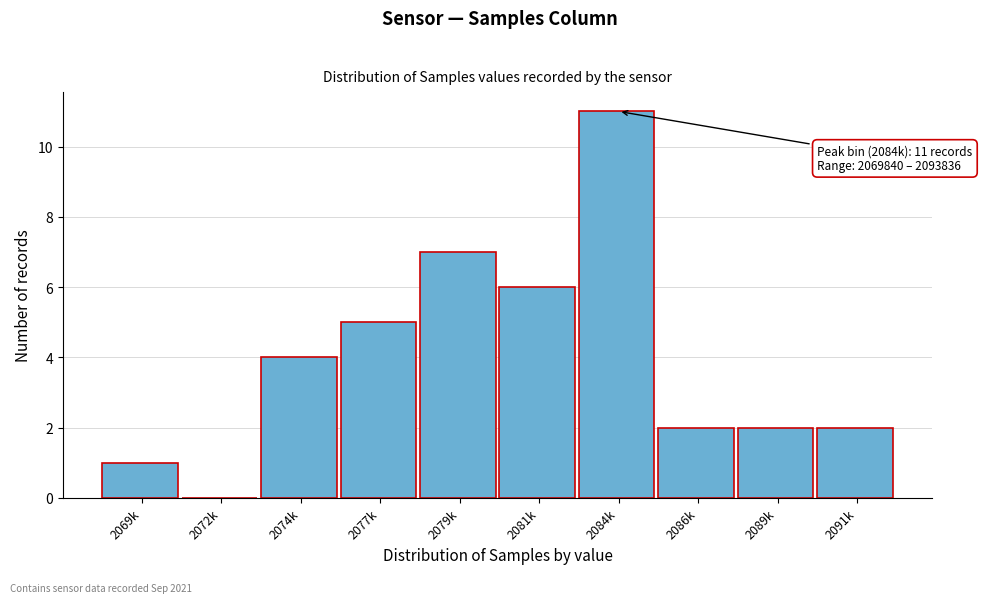

Reading left to right, what are all the values shown in this chart?

2069k=1	2072k=0	2074k=4	2077k=5	2079k=7	2081k=6	2084k=11	2086k=2	2089k=2	2091k=2